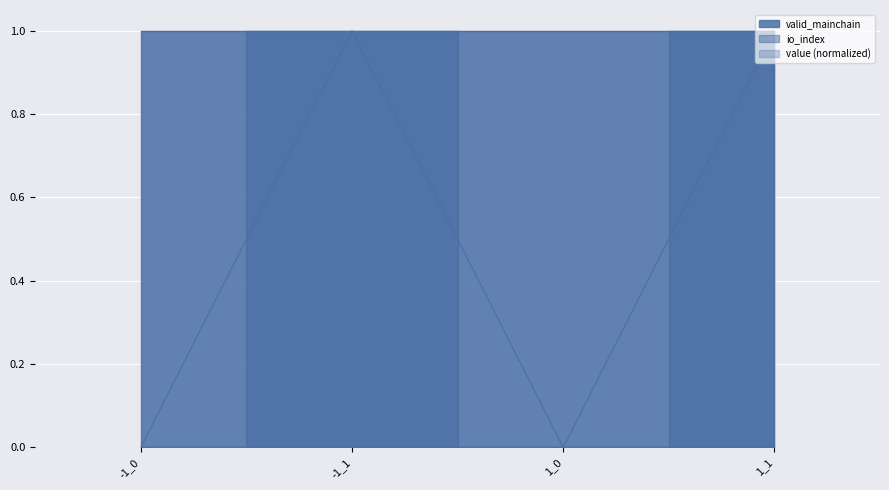

The value of value at 1_1 is 1. True or false?

True